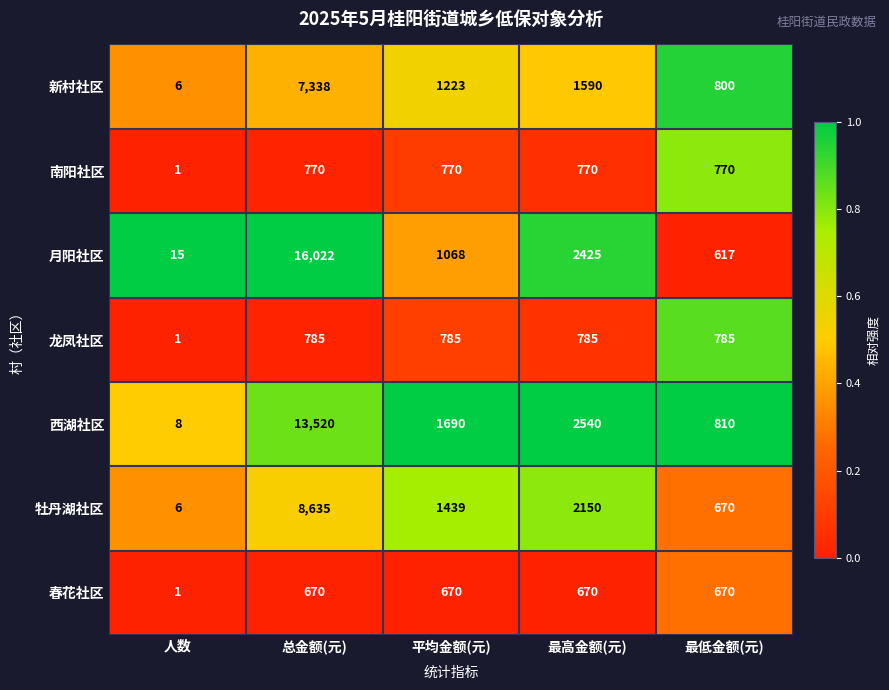

What is the average value of the 春花社区 series?

536